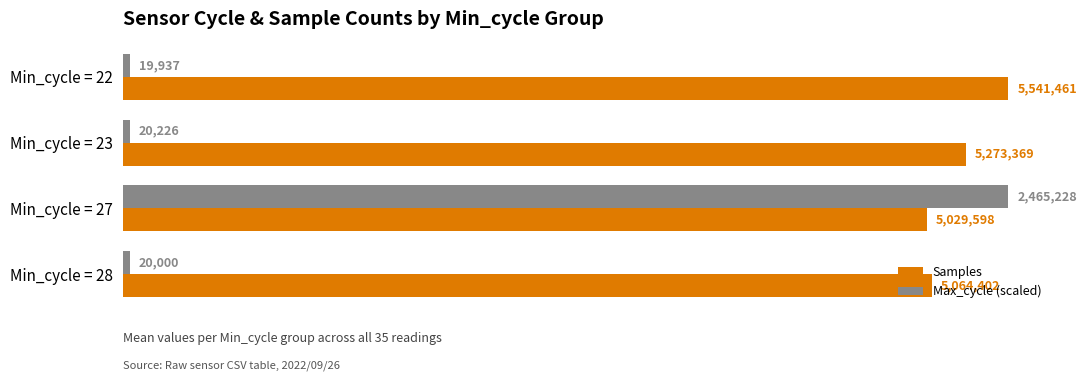

What is the highest value of the Samples series?

5541461.0